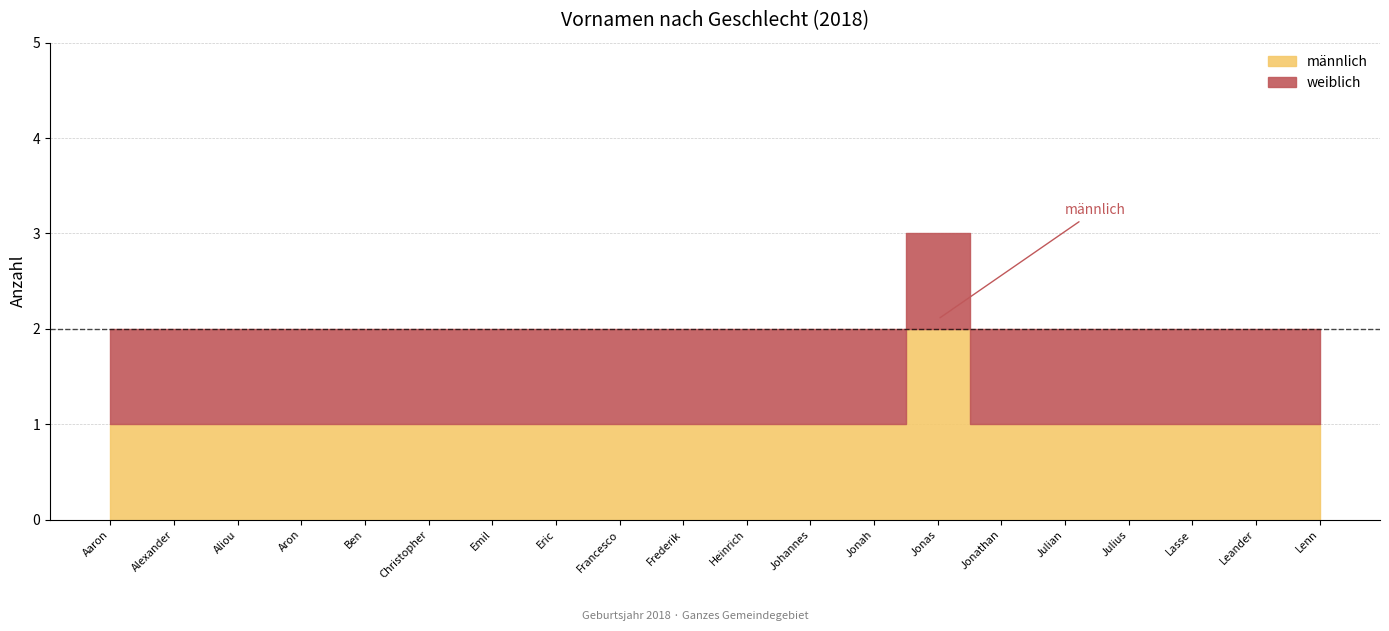

Is the value of männlich at Leander greater than the value of weiblich at Aliou?

No